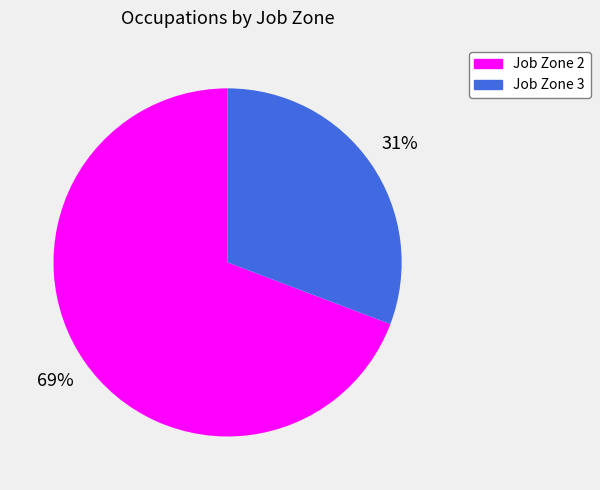

Between Job Zone 2 and Job Zone 3, which is larger?

Job Zone 2